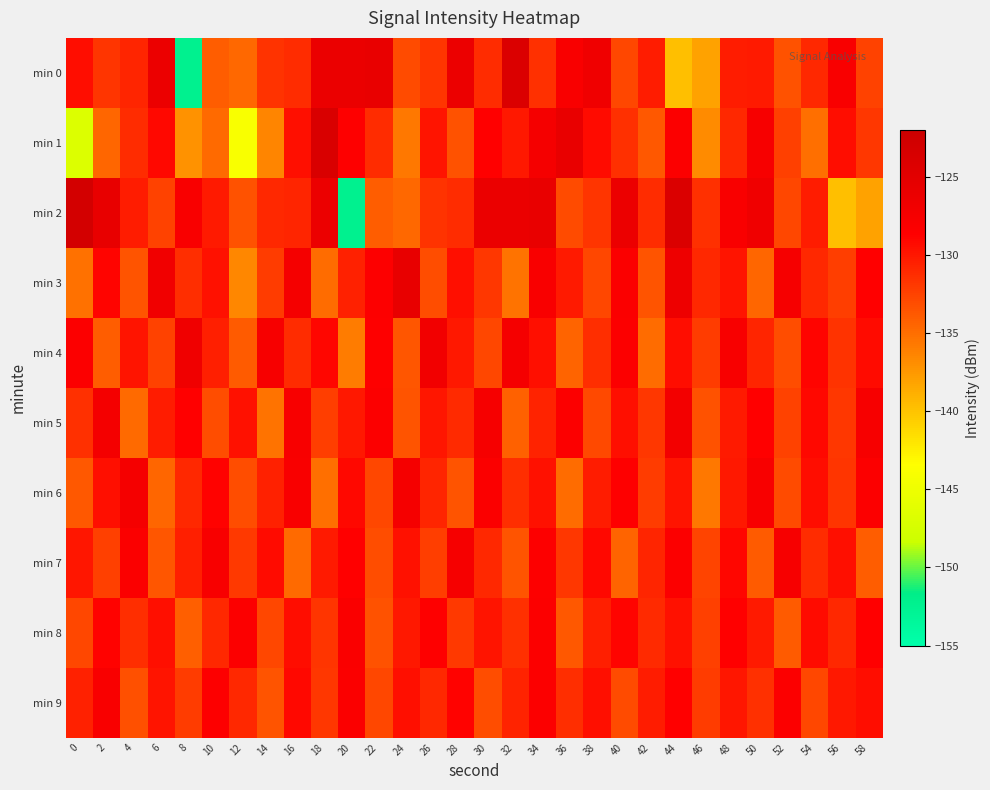

At which category is the sum across all series the highest?

34